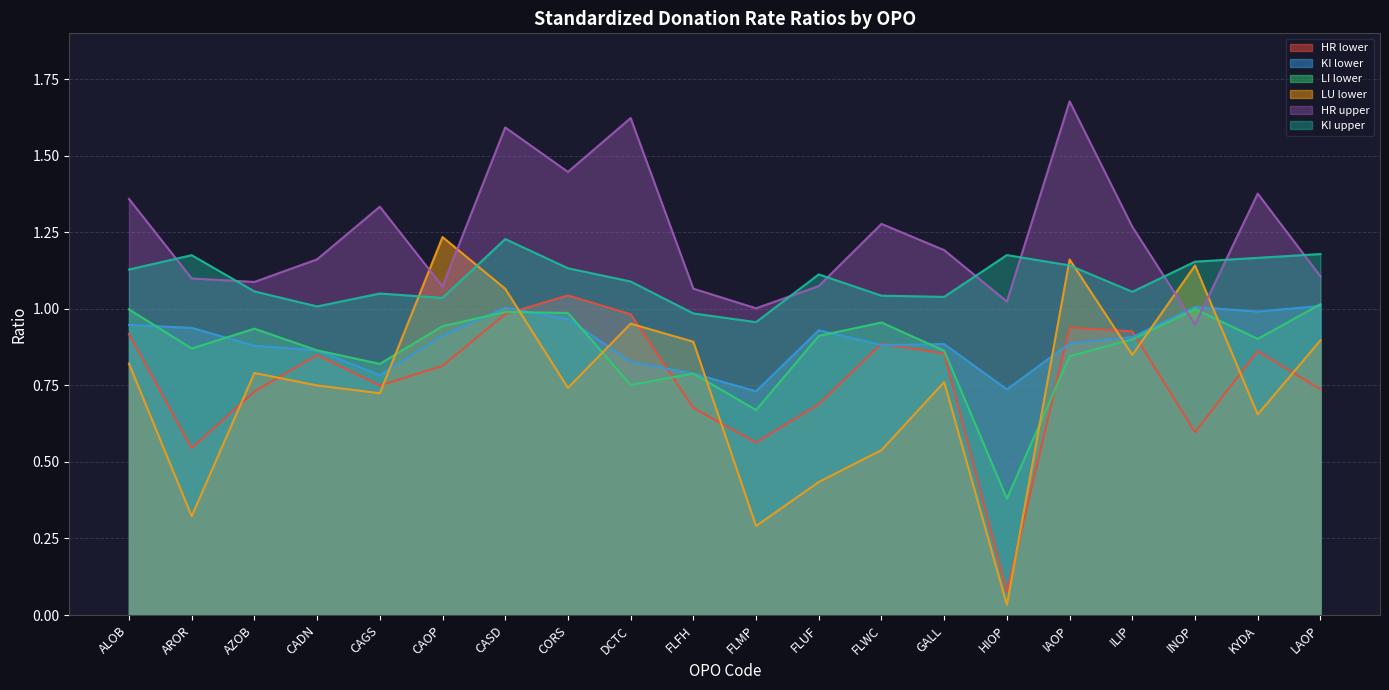

Reading left to right, transcribe all the data shown in this chart.

HR lower: ALOB=0.9	AROR=0.5	AZOB=0.7	CADN=0.8	CAGS=0.7	CAOP=0.8	CASD=1.0	CORS=1.0	DCTC=1.0	FLFH=0.7	FLMP=0.6	FLUF=0.7	FLWC=0.9	GALL=0.9	HIOP=0.1	IAOP=0.9	ILIP=0.9	INOP=0.6	KYDA=0.9	LAOP=0.7
KI lower: ALOB=0.9	AROR=0.9	AZOB=0.9	CADN=0.9	CAGS=0.8	CAOP=0.9	CASD=1.0	CORS=1.0	DCTC=0.8	FLFH=0.8	FLMP=0.7	FLUF=0.9	FLWC=0.9	GALL=0.9	HIOP=0.7	IAOP=0.9	ILIP=0.9	INOP=1.0	KYDA=1.0	LAOP=1.0
LI lower: ALOB=1.0	AROR=0.9	AZOB=0.9	CADN=0.9	CAGS=0.8	CAOP=0.9	CASD=1.0	CORS=1.0	DCTC=0.8	FLFH=0.8	FLMP=0.7	FLUF=0.9	FLWC=1.0	GALL=0.9	HIOP=0.4	IAOP=0.8	ILIP=0.9	INOP=1.0	KYDA=0.9	LAOP=1.0
LU lower: ALOB=0.8	AROR=0.3	AZOB=0.8	CADN=0.7	CAGS=0.7	CAOP=1.2	CASD=1.1	CORS=0.7	DCTC=1.0	FLFH=0.9	FLMP=0.3	FLUF=0.4	FLWC=0.5	GALL=0.8	HIOP=0.0	IAOP=1.2	ILIP=0.8	INOP=1.1	KYDA=0.7	LAOP=0.9
HR upper: ALOB=1.4	AROR=1.1	AZOB=1.1	CADN=1.2	CAGS=1.3	CAOP=1.1	CASD=1.6	CORS=1.4	DCTC=1.6	FLFH=1.1	FLMP=1.0	FLUF=1.1	FLWC=1.3	GALL=1.2	HIOP=1.0	IAOP=1.7	ILIP=1.3	INOP=0.9	KYDA=1.4	LAOP=1.1
KI upper: ALOB=1.1	AROR=1.2	AZOB=1.1	CADN=1.0	CAGS=1.1	CAOP=1.0	CASD=1.2	CORS=1.1	DCTC=1.1	FLFH=1.0	FLMP=1.0	FLUF=1.1	FLWC=1.0	GALL=1.0	HIOP=1.2	IAOP=1.1	ILIP=1.1	INOP=1.2	KYDA=1.2	LAOP=1.2